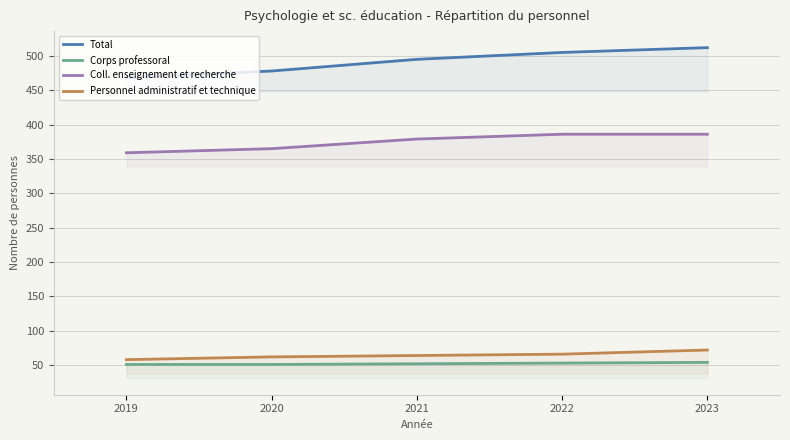

What is the value of the Total point at the 4th from the left?

505